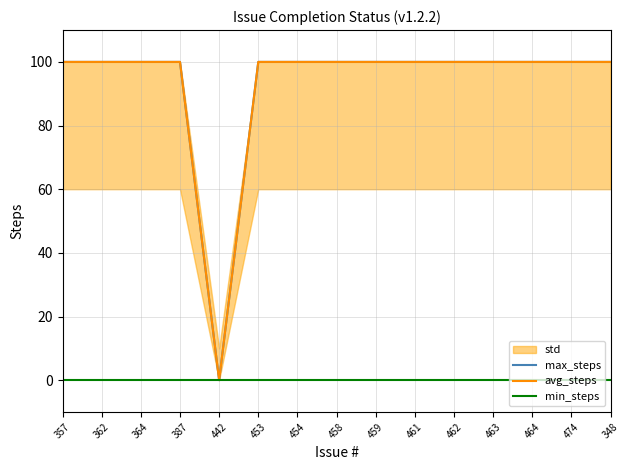

What is the sum of the max_steps values at 357 and 387?

200